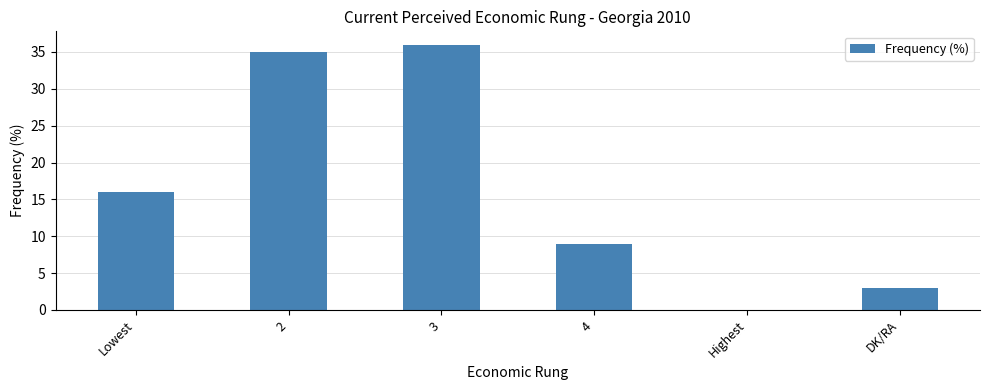

Reading left to right, list all the values displayed in this chart.

16	35	36	9	0	3